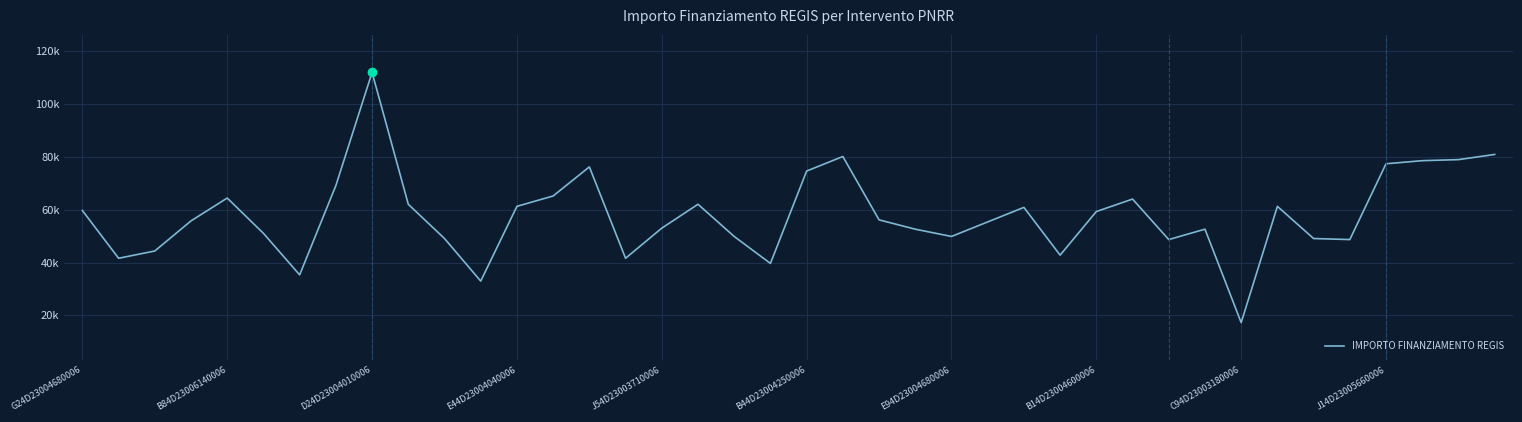

Does the chart display data point markers on the line(s)?

No